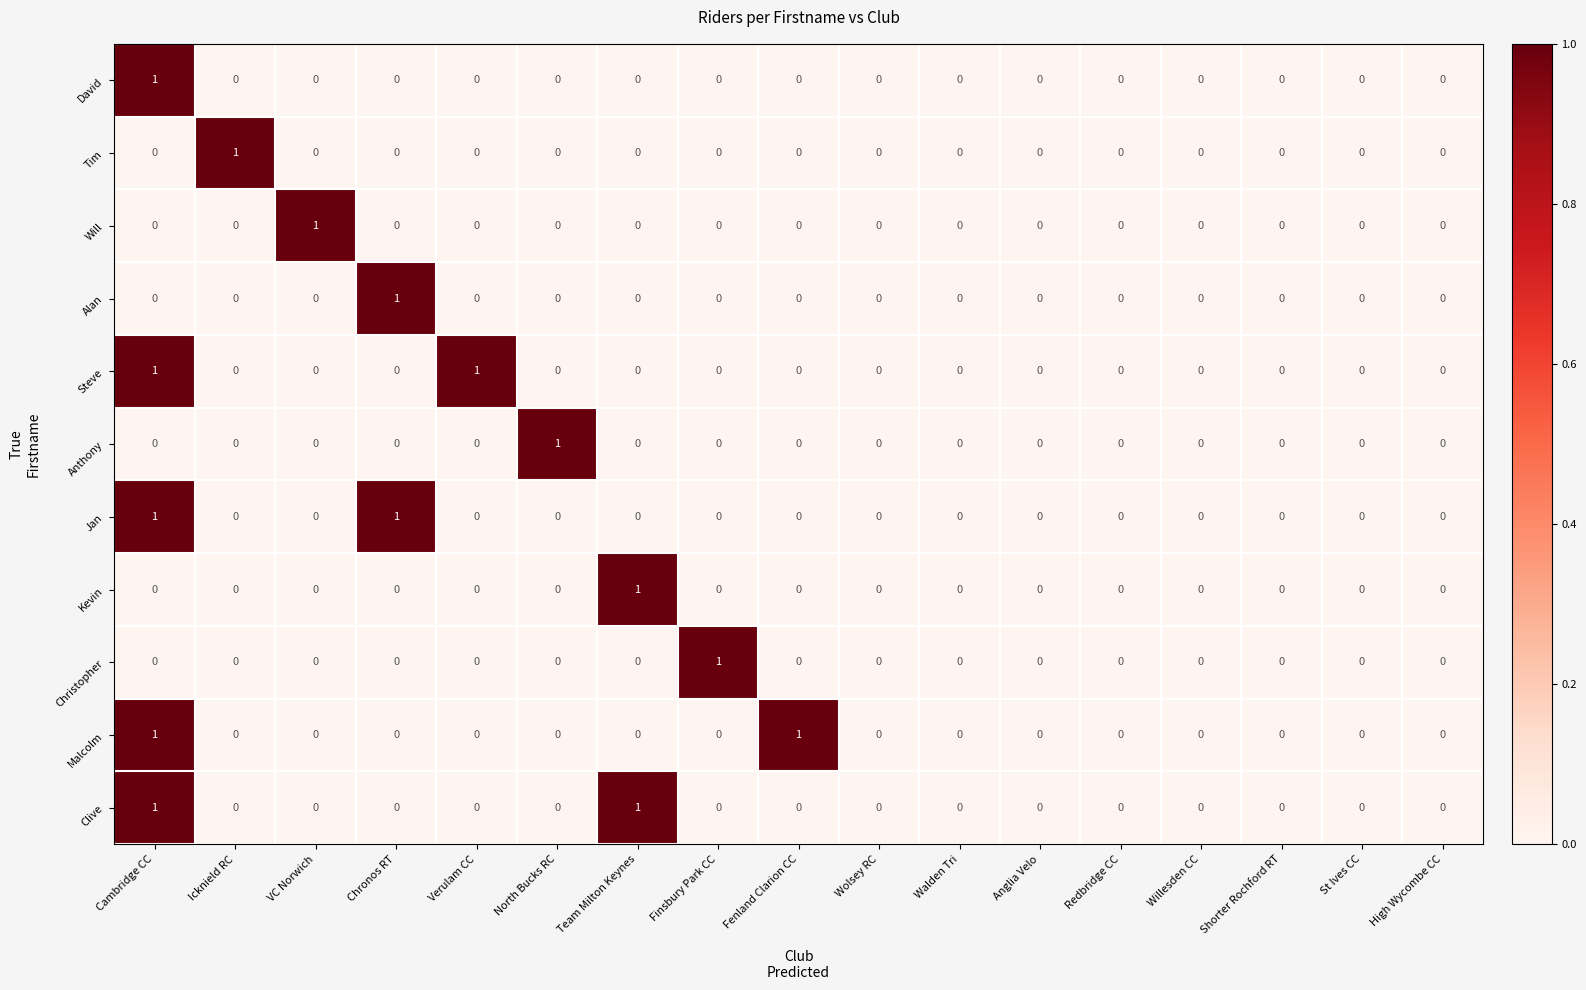

At which label does Will reach its peak?

VC Norwich